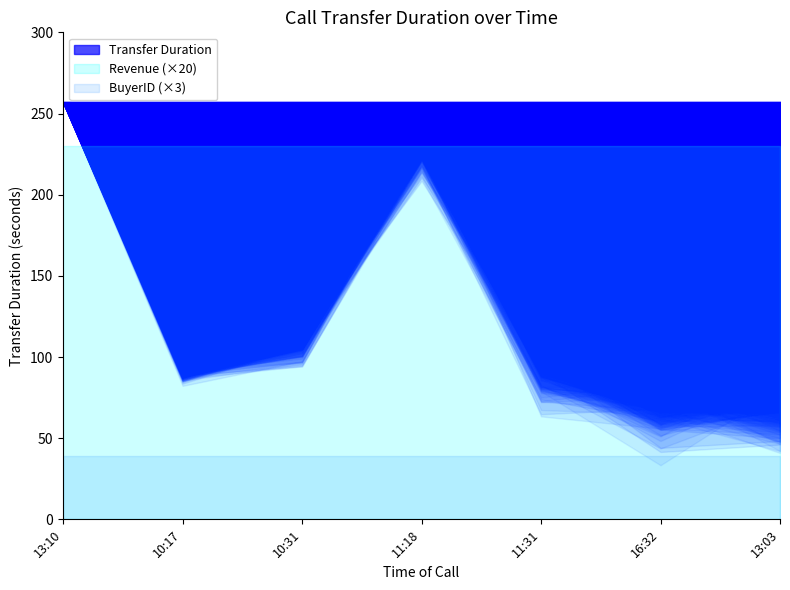

True or false: buyerID and revenue intersect in this chart.

False